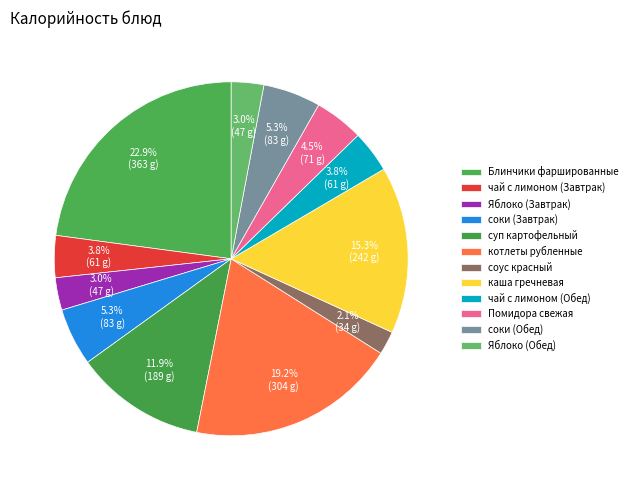

To the nearest percent, what portion does Помидора свежая represent?

4%